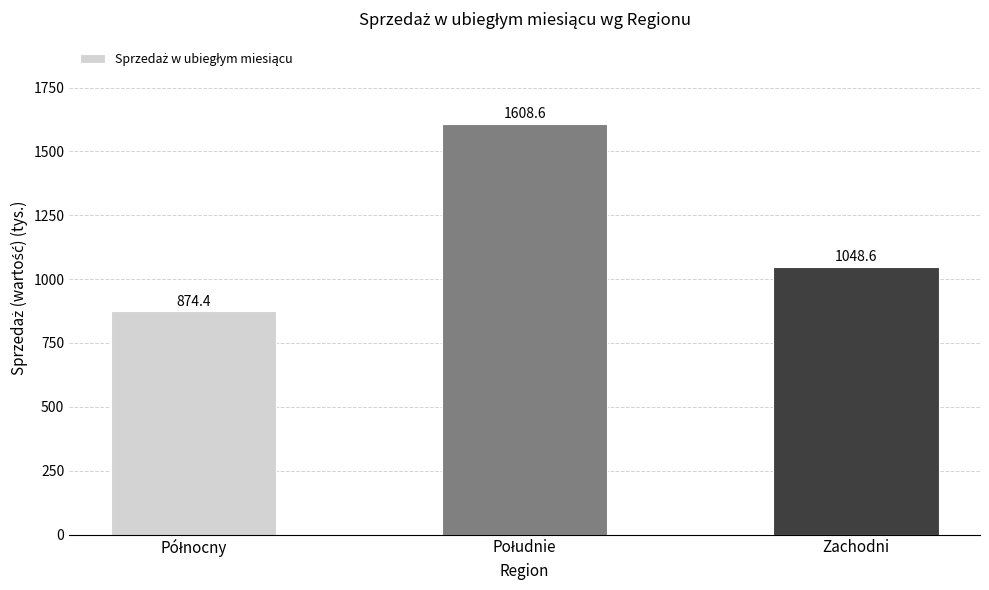

What is the difference between the maximum and minimum values?

734.2